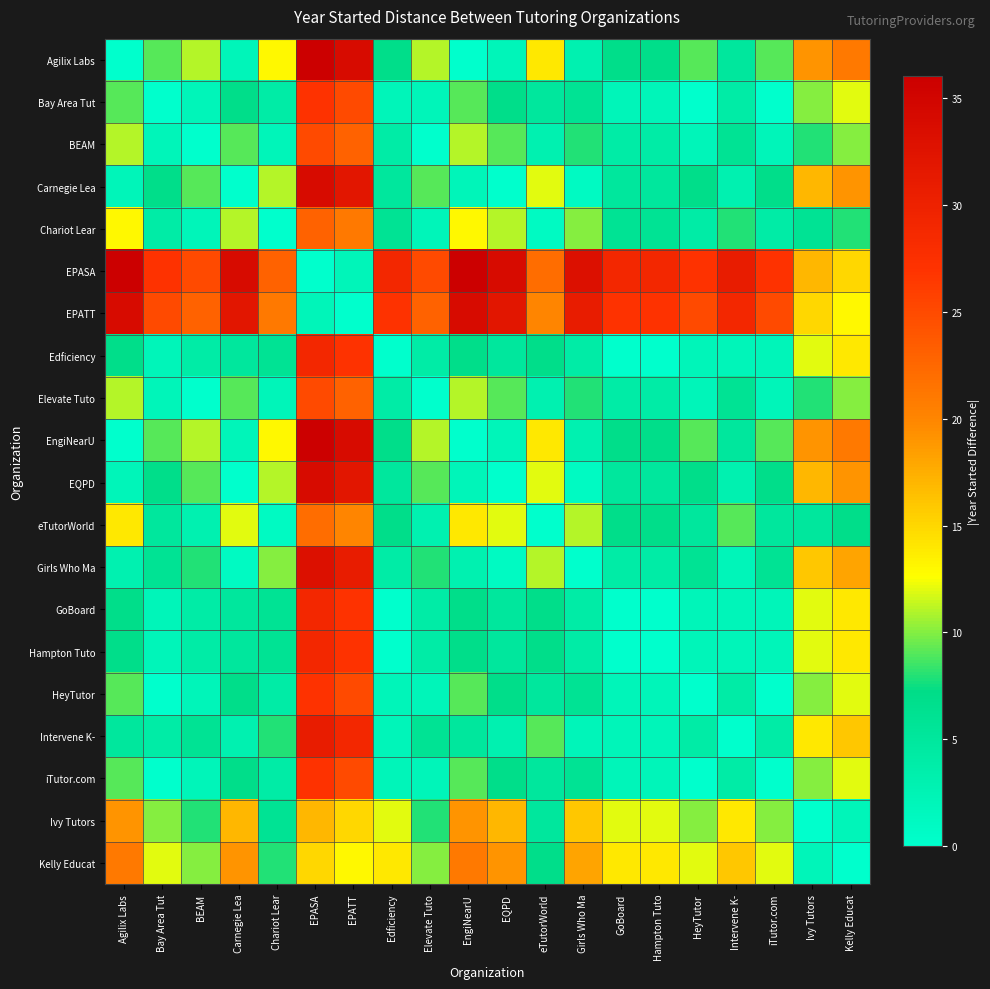

Rank the series by their maximum value, from lowest to highest.

Ivy Tutors, Kelly Educat, eTutorWorld, Chariot Lear, BEAM, Elevate Tuto, Bay Area Tut, HeyTutor, iTutor.com, Edficiency, GoBoard, Hampton Tuto, Intervene K-, Girls Who Ma, Carnegie Lea, EPATT, EQPD, Agilix Labs, EPASA, EngiNearU